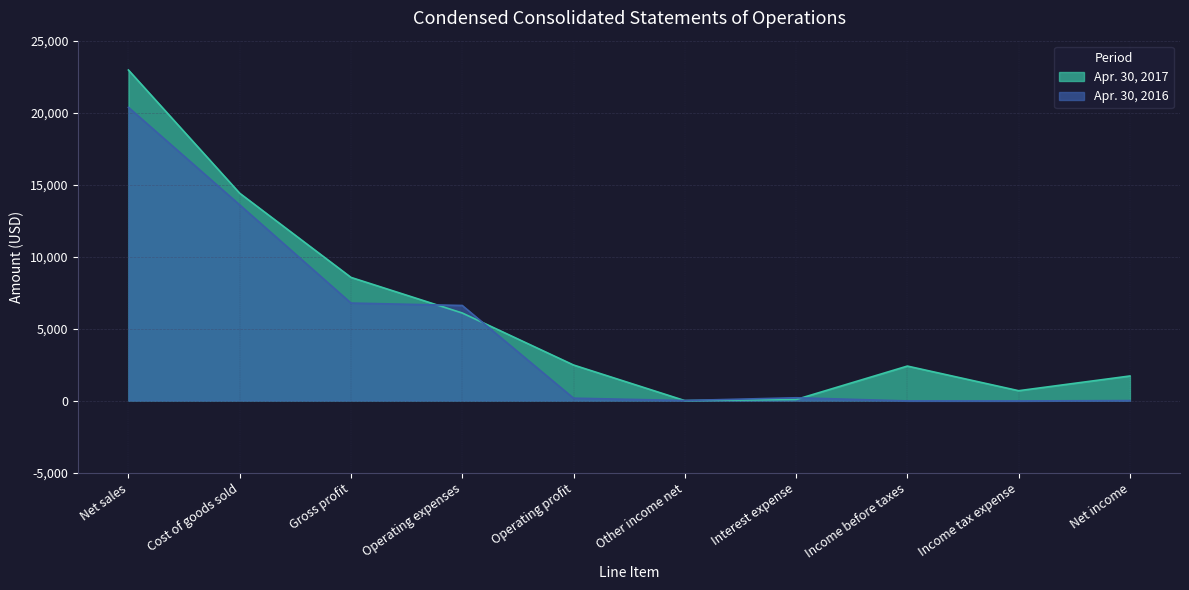

How many categories are shown in the chart?

10